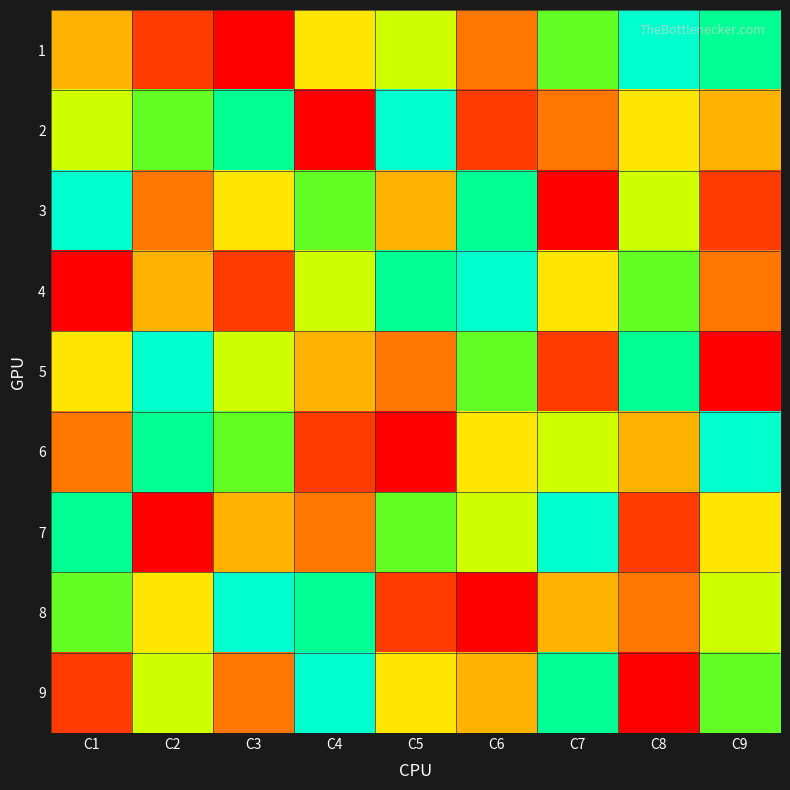

What is the difference between the highest and lowest values at C2?

8